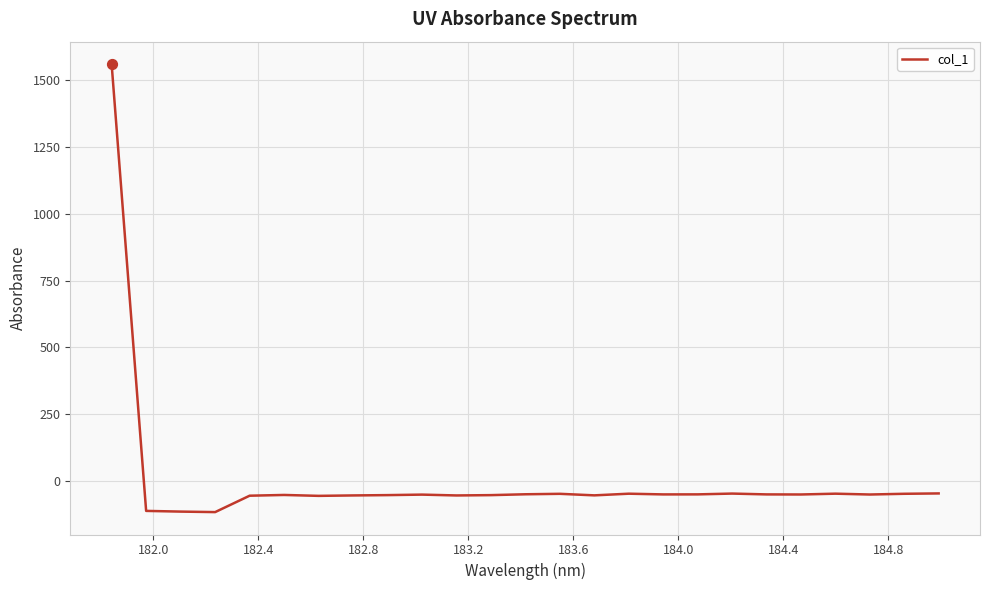

What is the difference between the maximum and minimum values?

1679.4